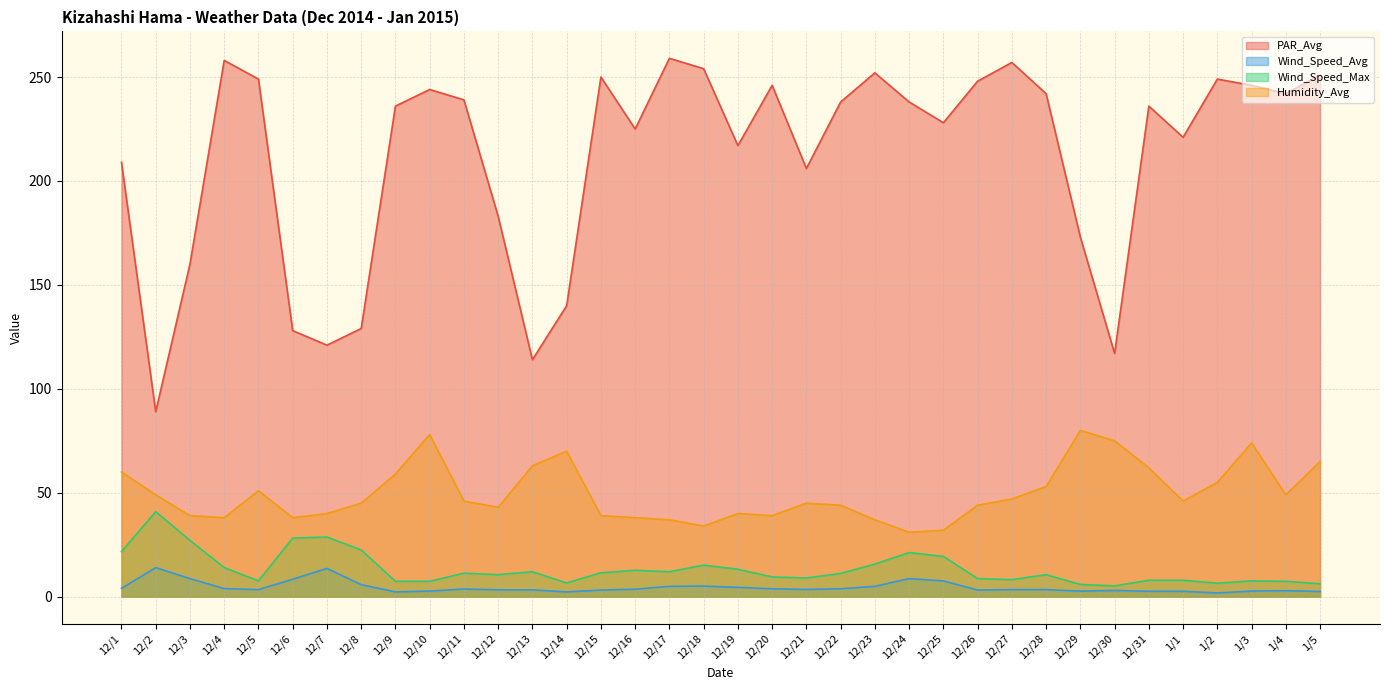

True or false: Humidity_Avg has a value of 45.0 at 12/21.

True